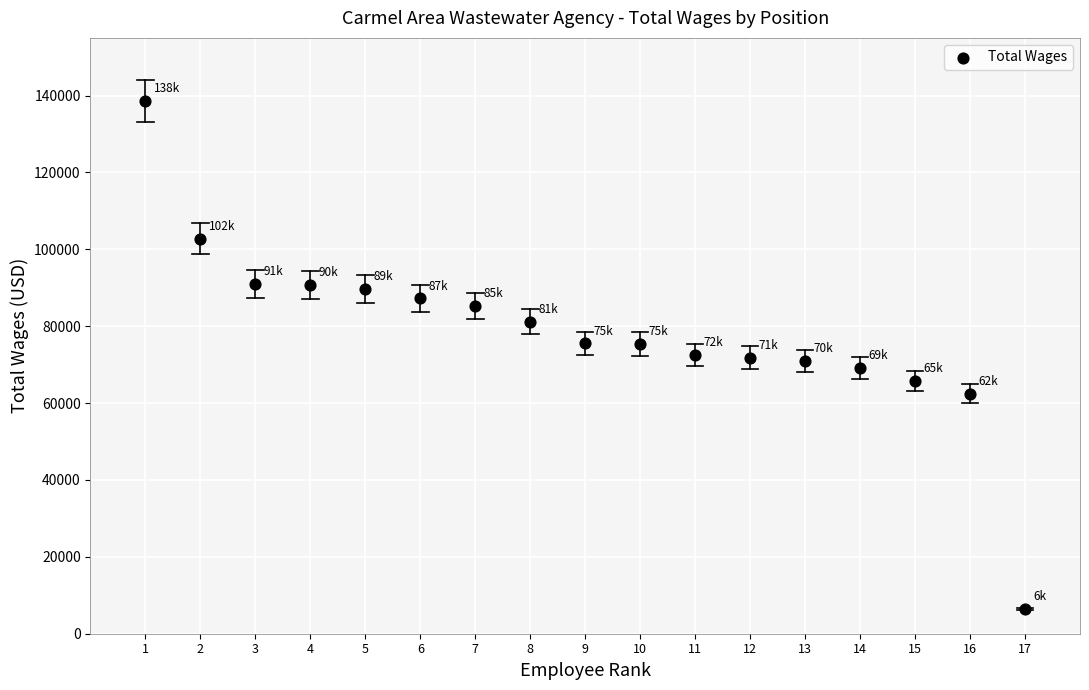

What is the range of X values (max minus min)?

16